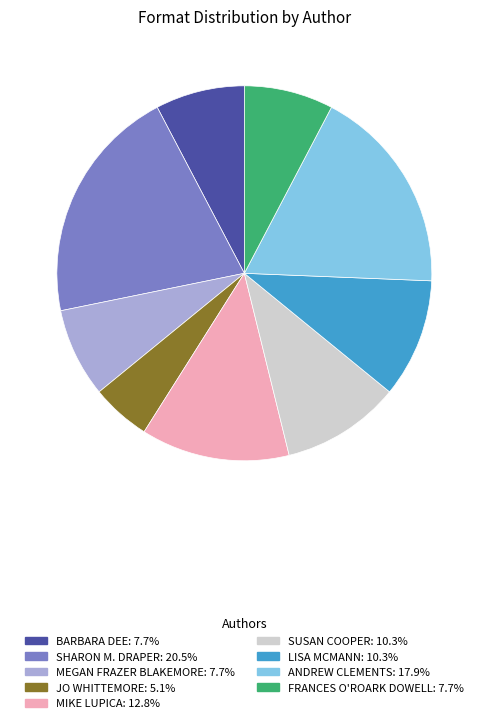

Is there any slice that represents more than half of the pie?

No